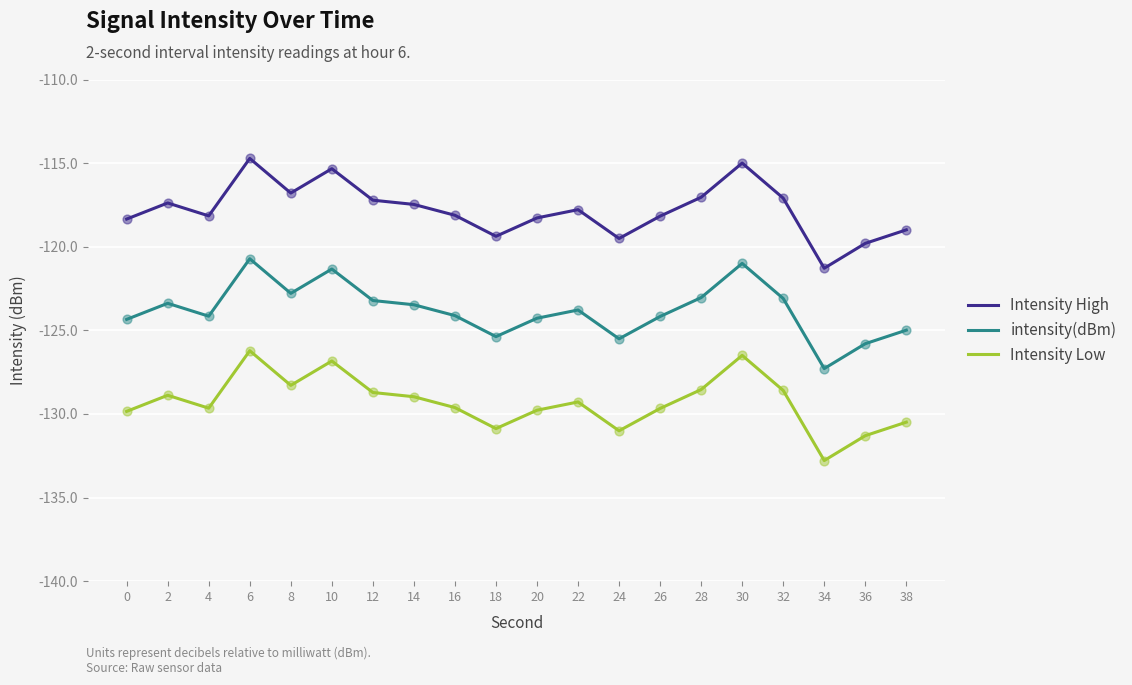

At which category is the sum across all series the highest?

6